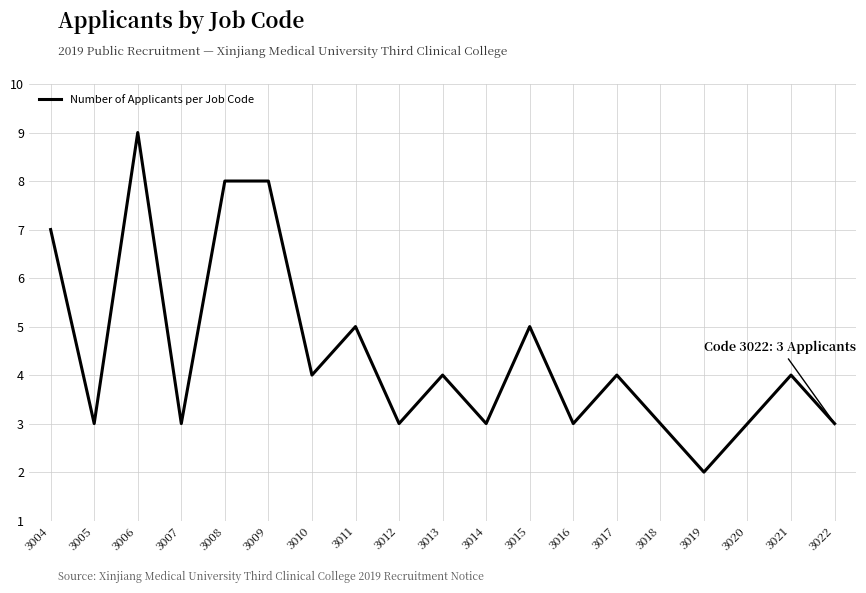

What is the minimum value shown in the chart?

2